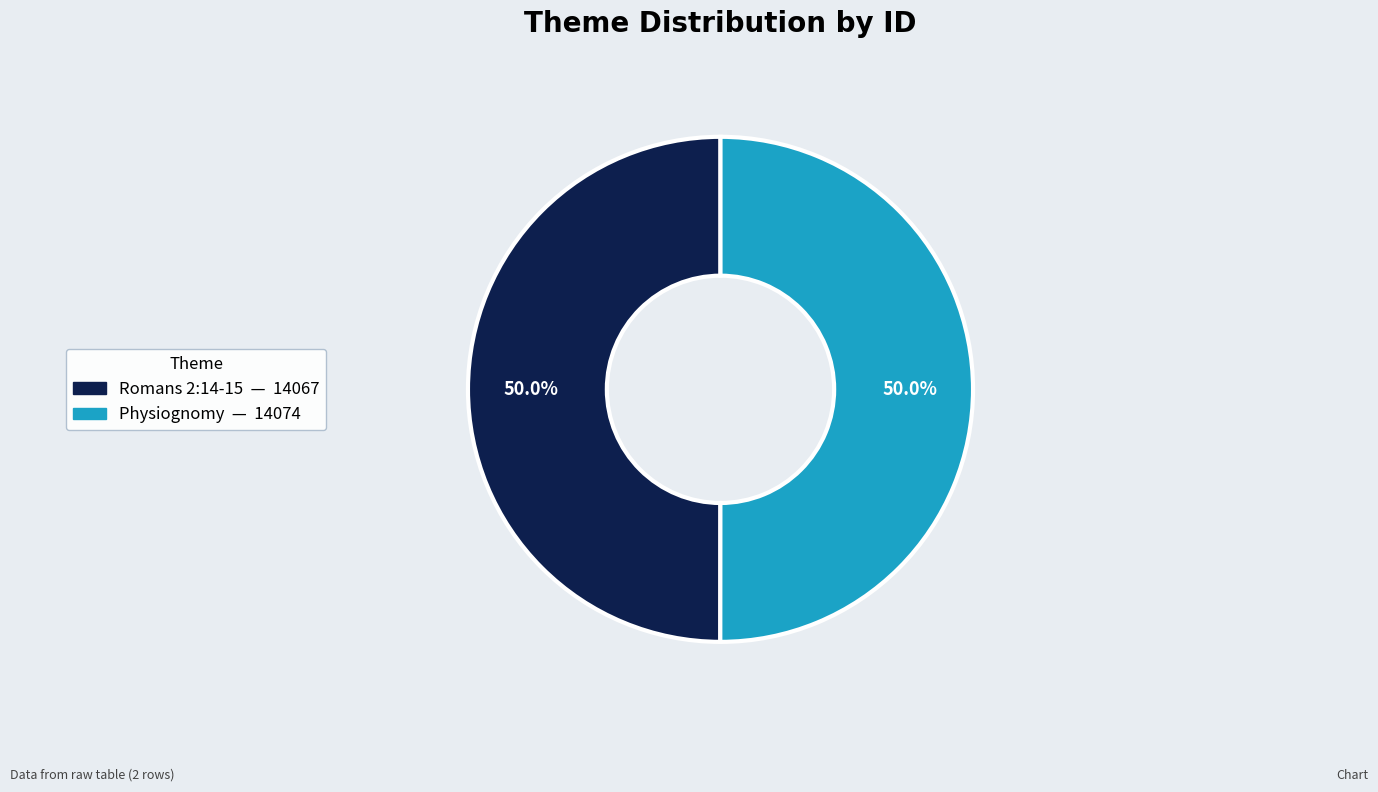

Is it true that Romans 2:14-15 is 55% of the pie?

False